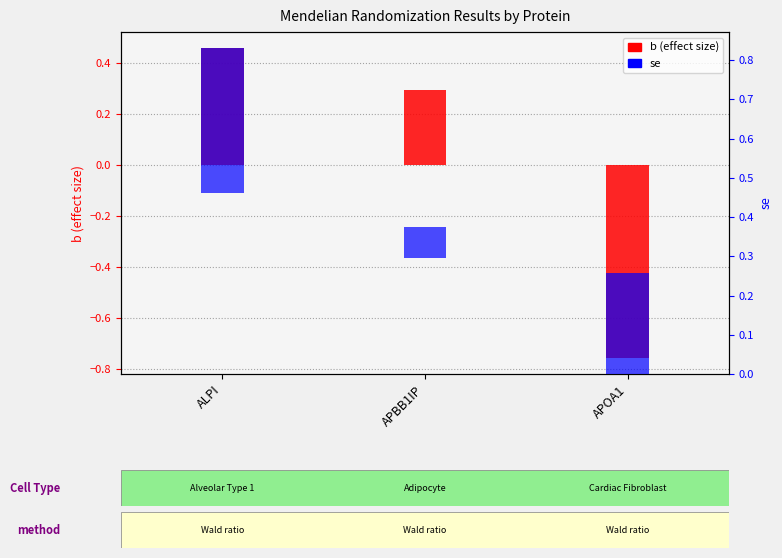

Rank the series by their maximum value, from highest to lowest.

b (effect size), se